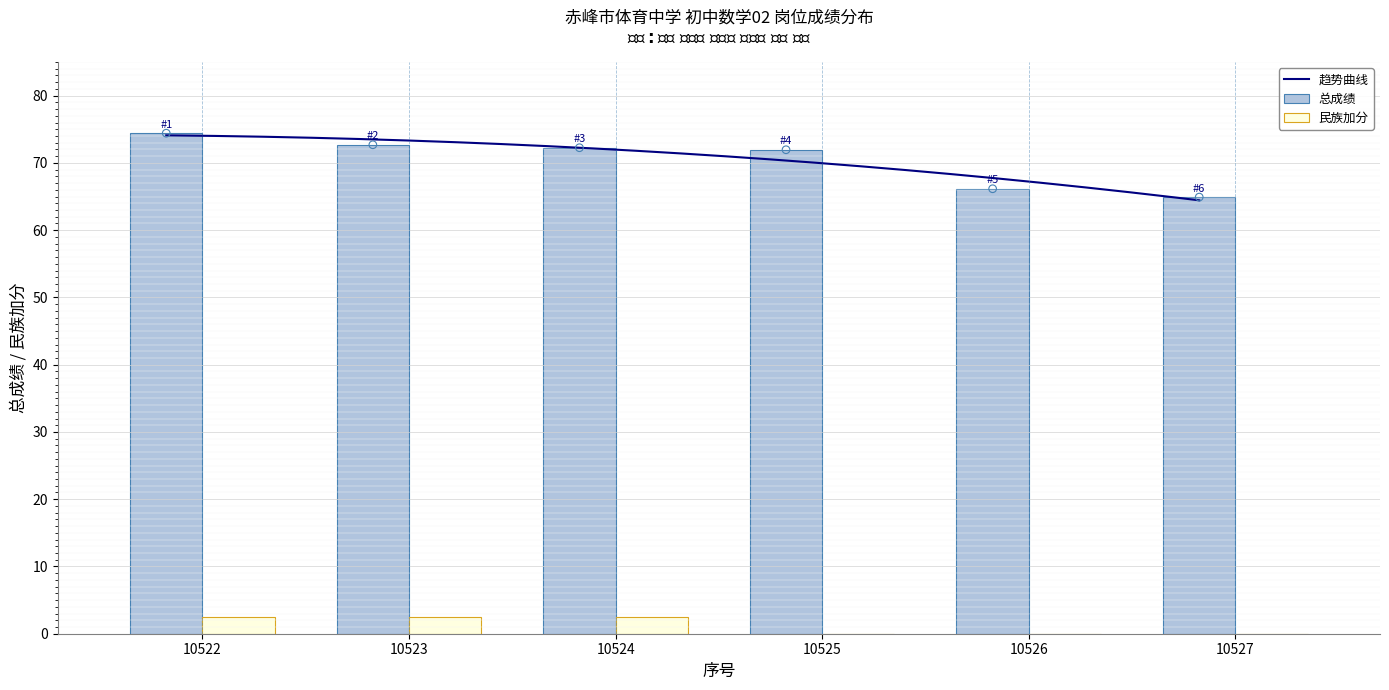

The 总成绩 series shows 15.2 at 10524. True or false?

False